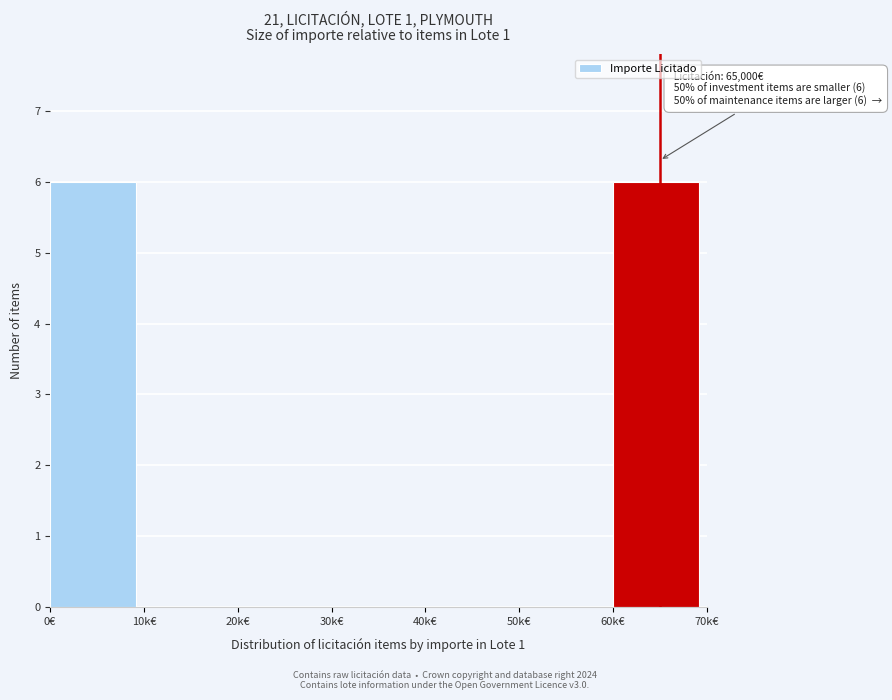

Reading right to left, transcribe all the data shown in this chart.

60k€=6	50k€=0	40k€=0	30k€=0	20k€=0	10k€=0	0€=6